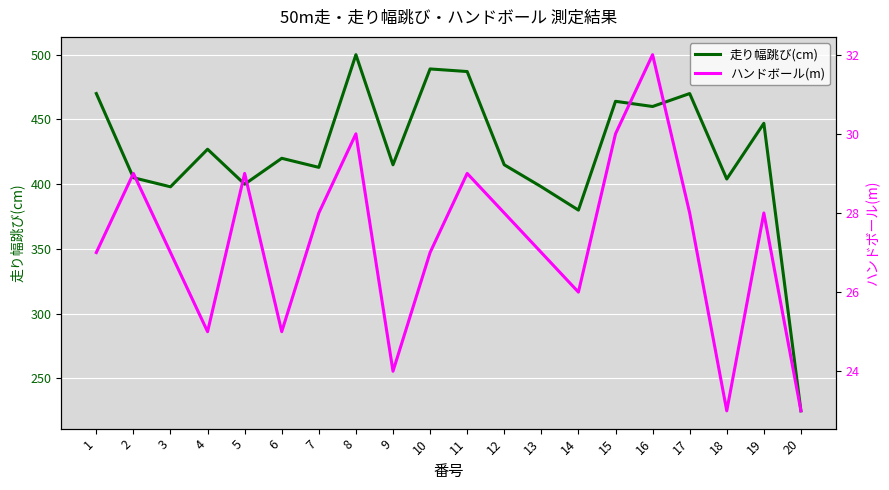

True or false: 走り幅跳び(cm) and ハンドボール(m) intersect in this chart.

False